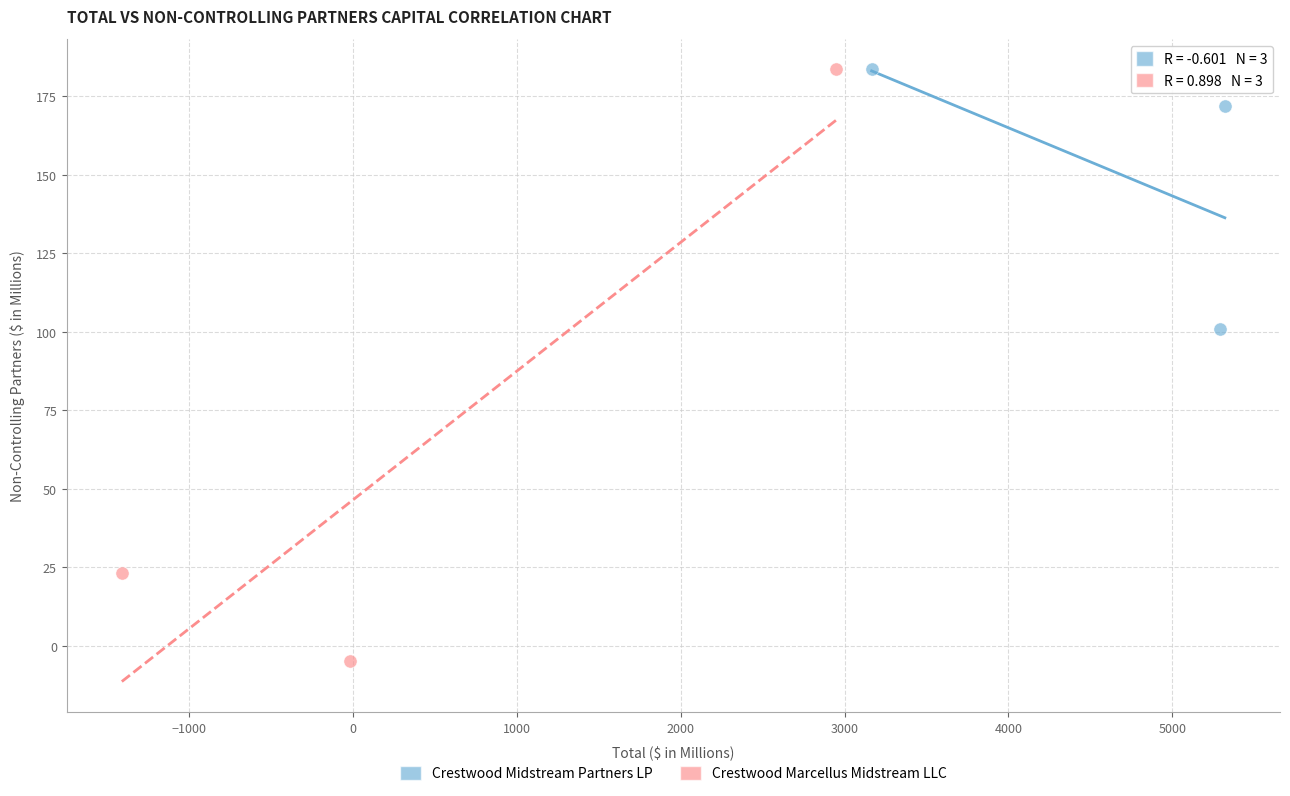

Which series reaches the minimum Y coordinate?

Crestwood Marcellus Midstream LLC